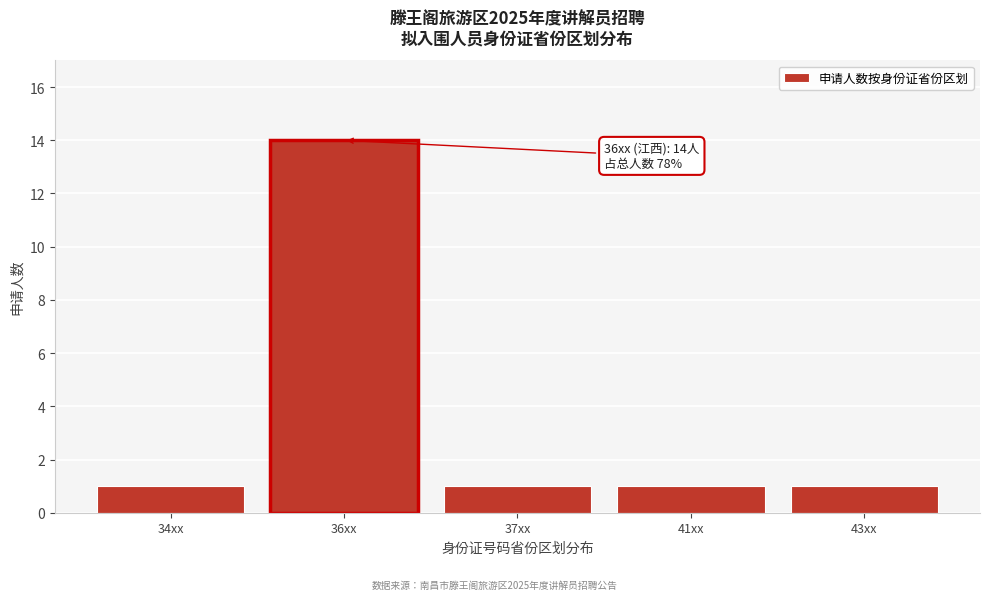

Reading right to left, what are all the values shown in this chart?

1	1	1	14	1